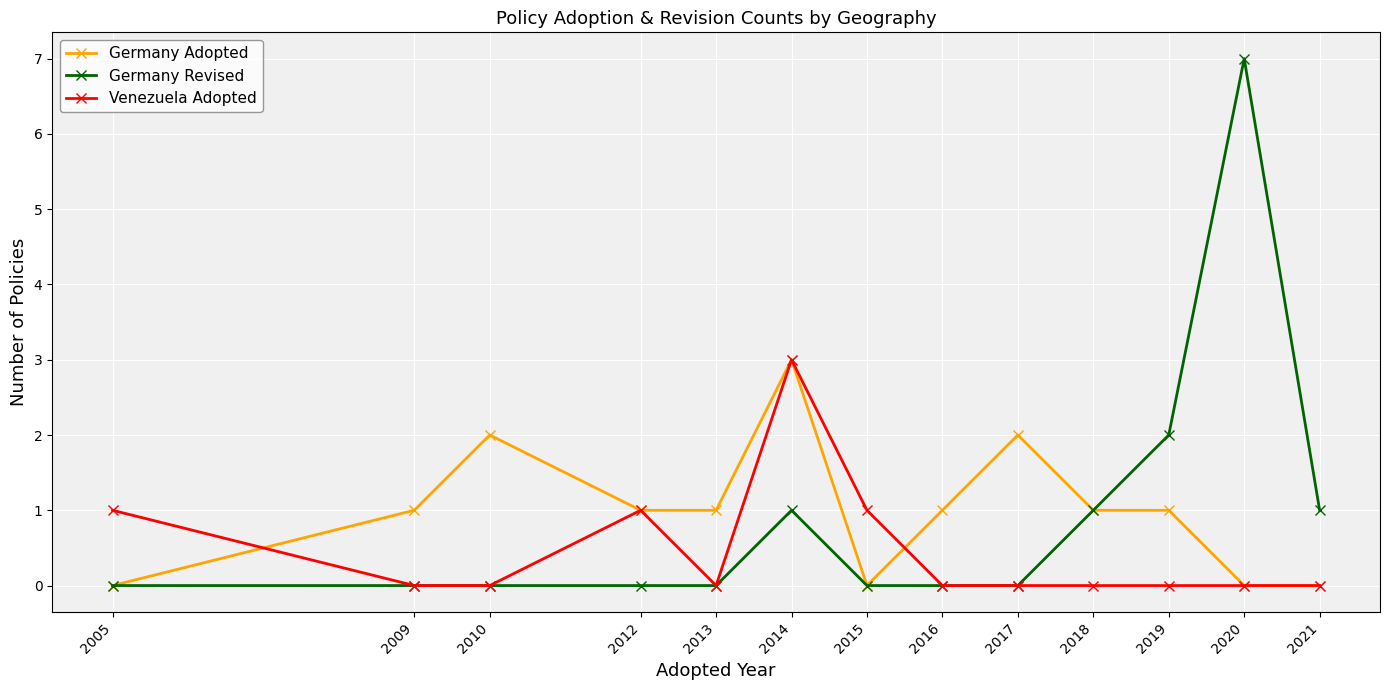

Reading right to left, extract all data points from this chart.

Germany Adopted: 0	0	1	1	2	1	0	3	1	1	2	1	0
Germany Revised: 1	7	2	1	0	0	0	1	0	0	0	0	0
Venezuela Adopted: 0	0	0	0	0	0	1	3	0	1	0	0	1